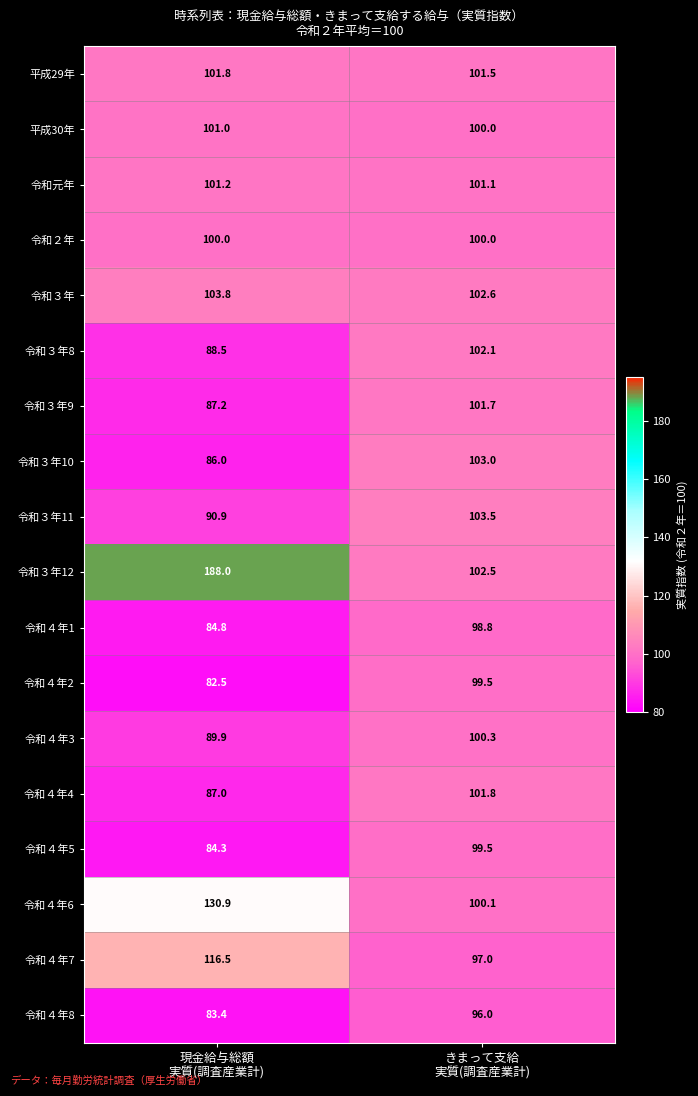

What is the sum of all 令和３年 values?

206.4